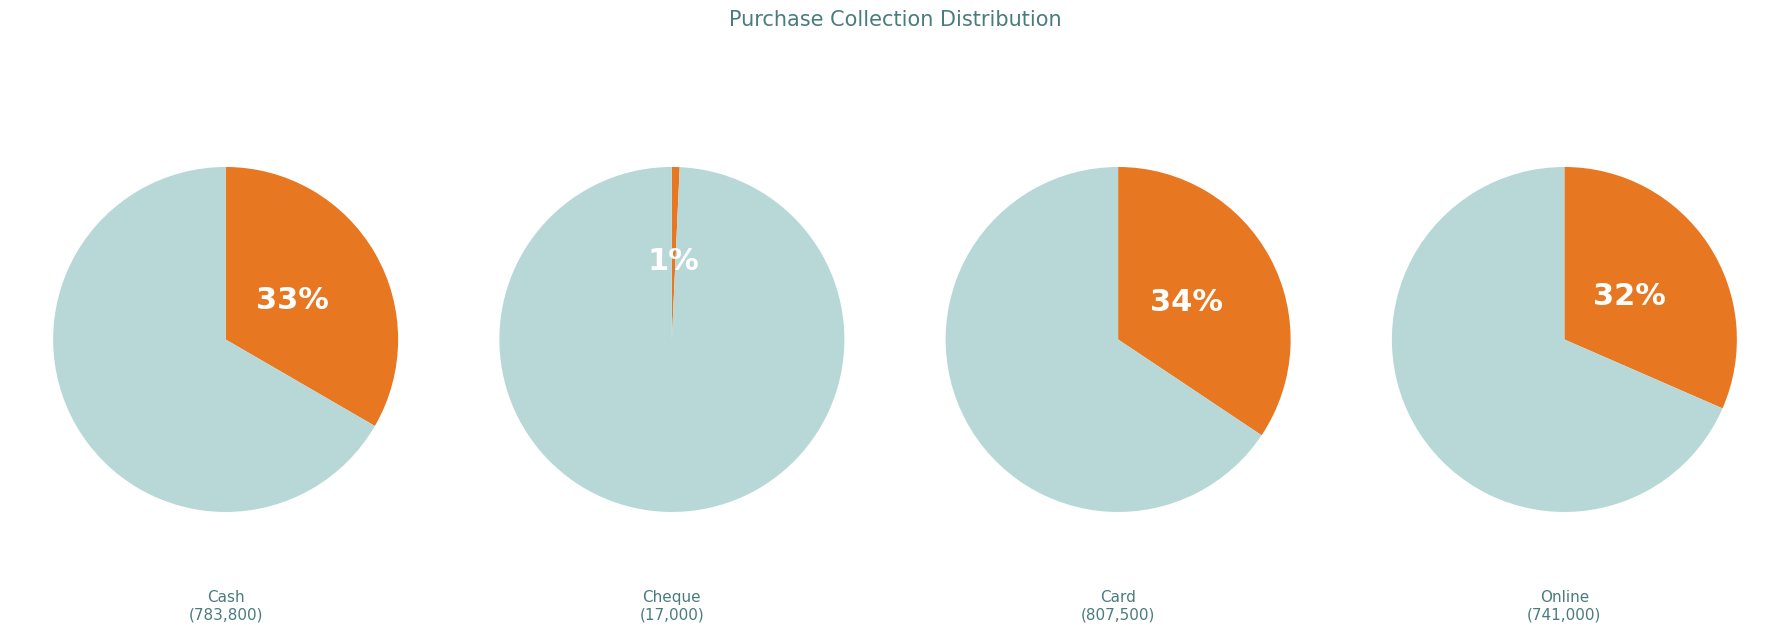

Does Online account for over 50% of the chart?

No